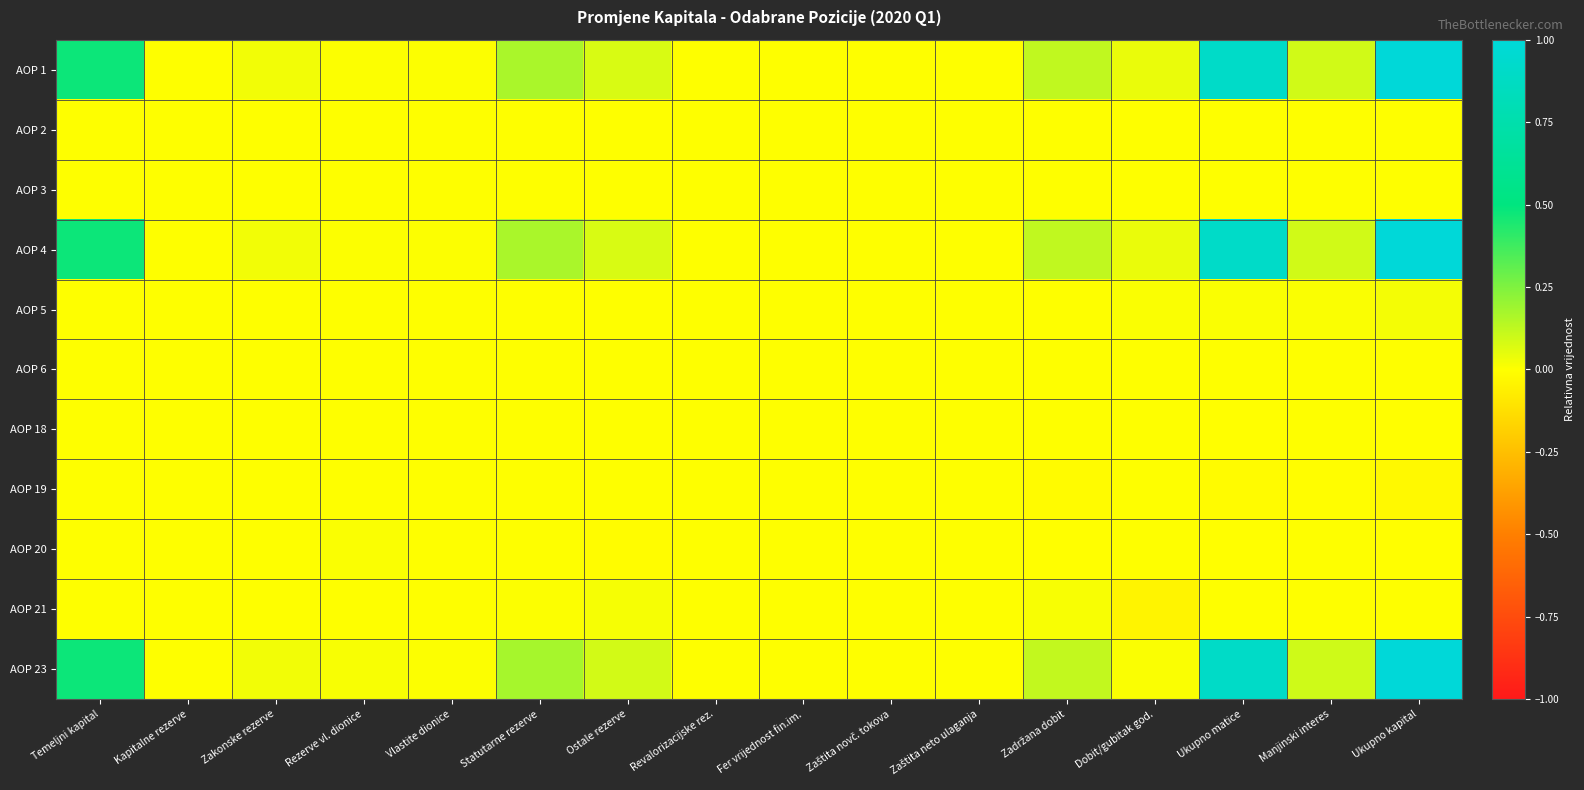

List the series in order of their peak value, lowest first.

AOP 2, AOP 3, AOP 19, AOP 18, AOP 6, AOP 20, AOP 21, AOP 5, AOP 1, AOP 4, AOP 23